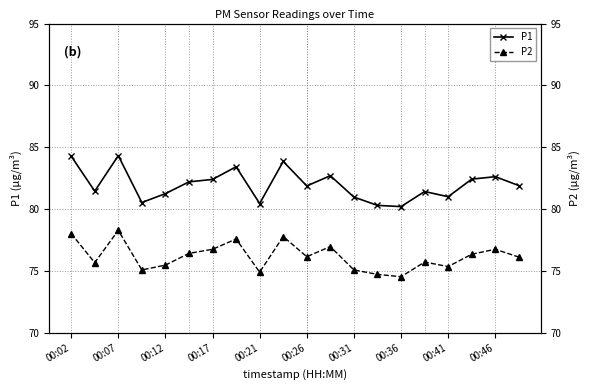

Reading left to right, extract all data points from this chart.

P1: 84.3	81.5	84.3	80.5	81.2	82.2	82.4	83.4	80.5	83.8	81.9	82.7	81.0	80.3	80.2	81.4	81.0	82.4	82.6	81.9
P2: 78.0	75.7	78.3	75.1	75.5	76.4	76.8	77.6	74.9	77.8	76.2	77.0	75.1	74.7	74.5	75.7	75.3	76.3	76.8	76.1